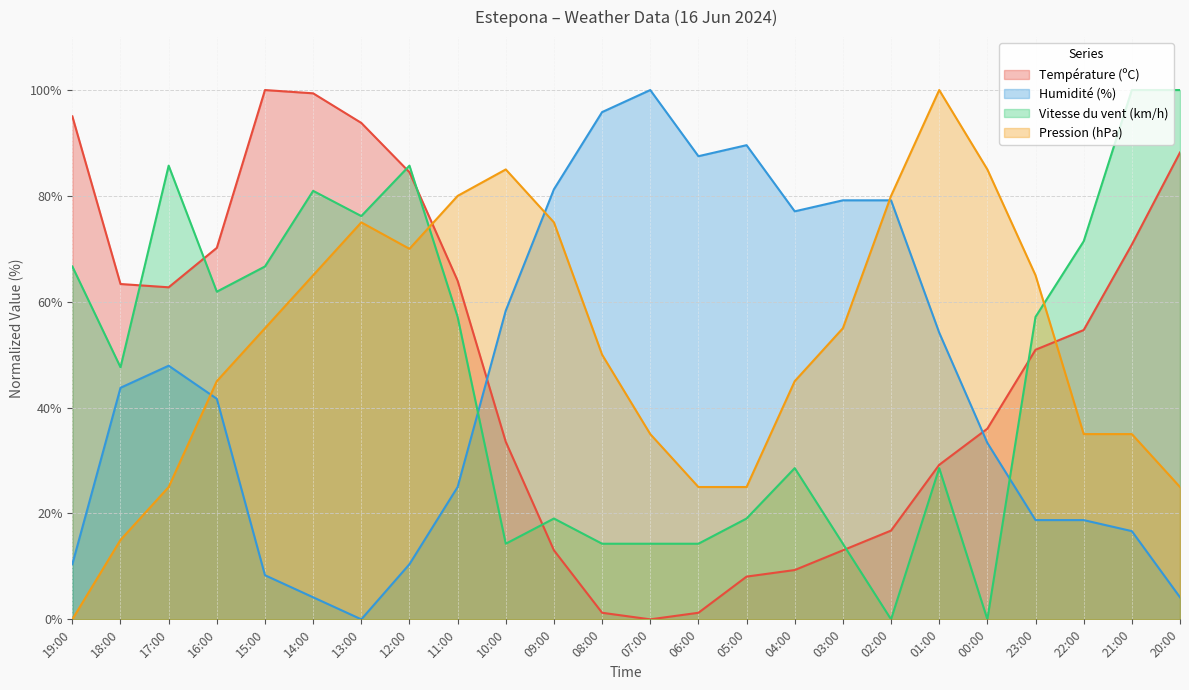

Is the value of Vitesse du vent (km/h) at 18:00 greater than the value of Humidité (%) at 09:00?

No